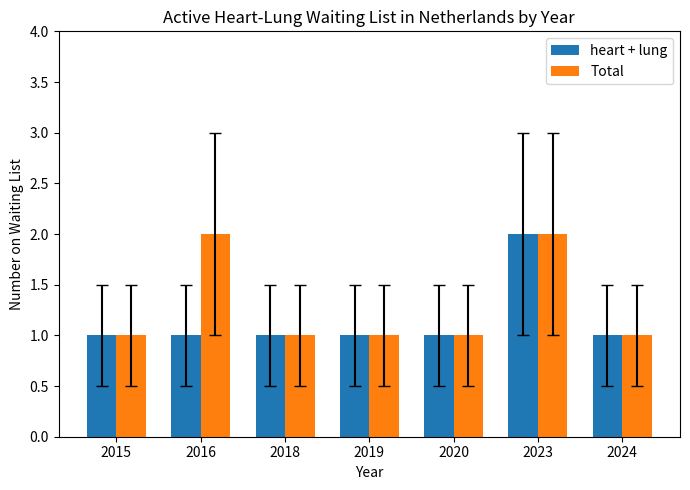

At which category is the sum across all series the highest?

2023